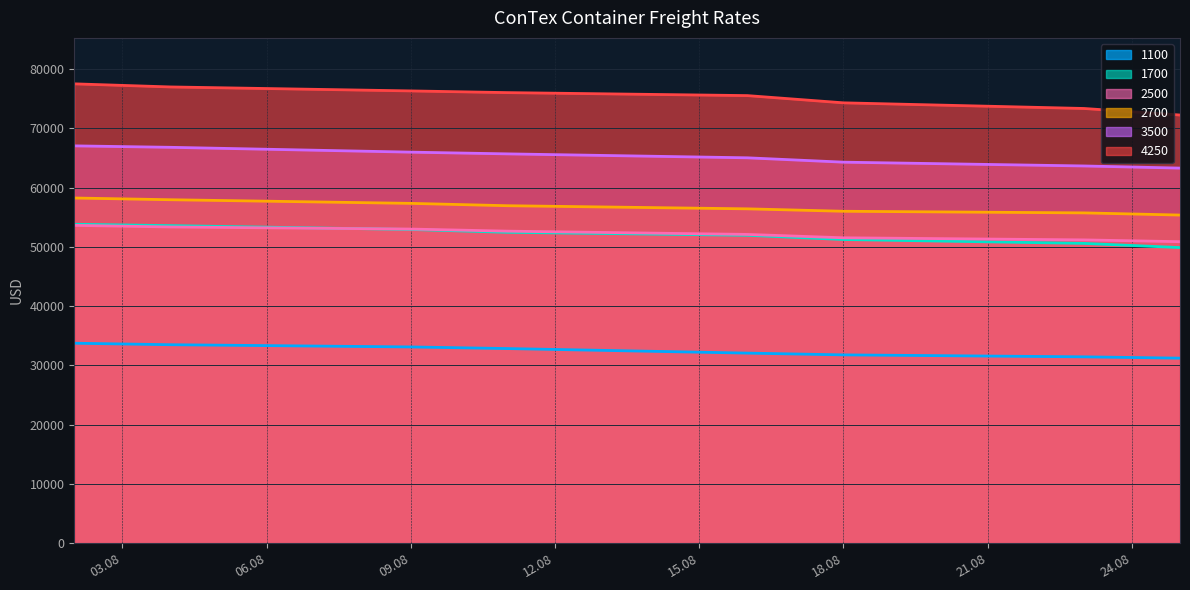

What is the lowest value of the 1100 series?

31225